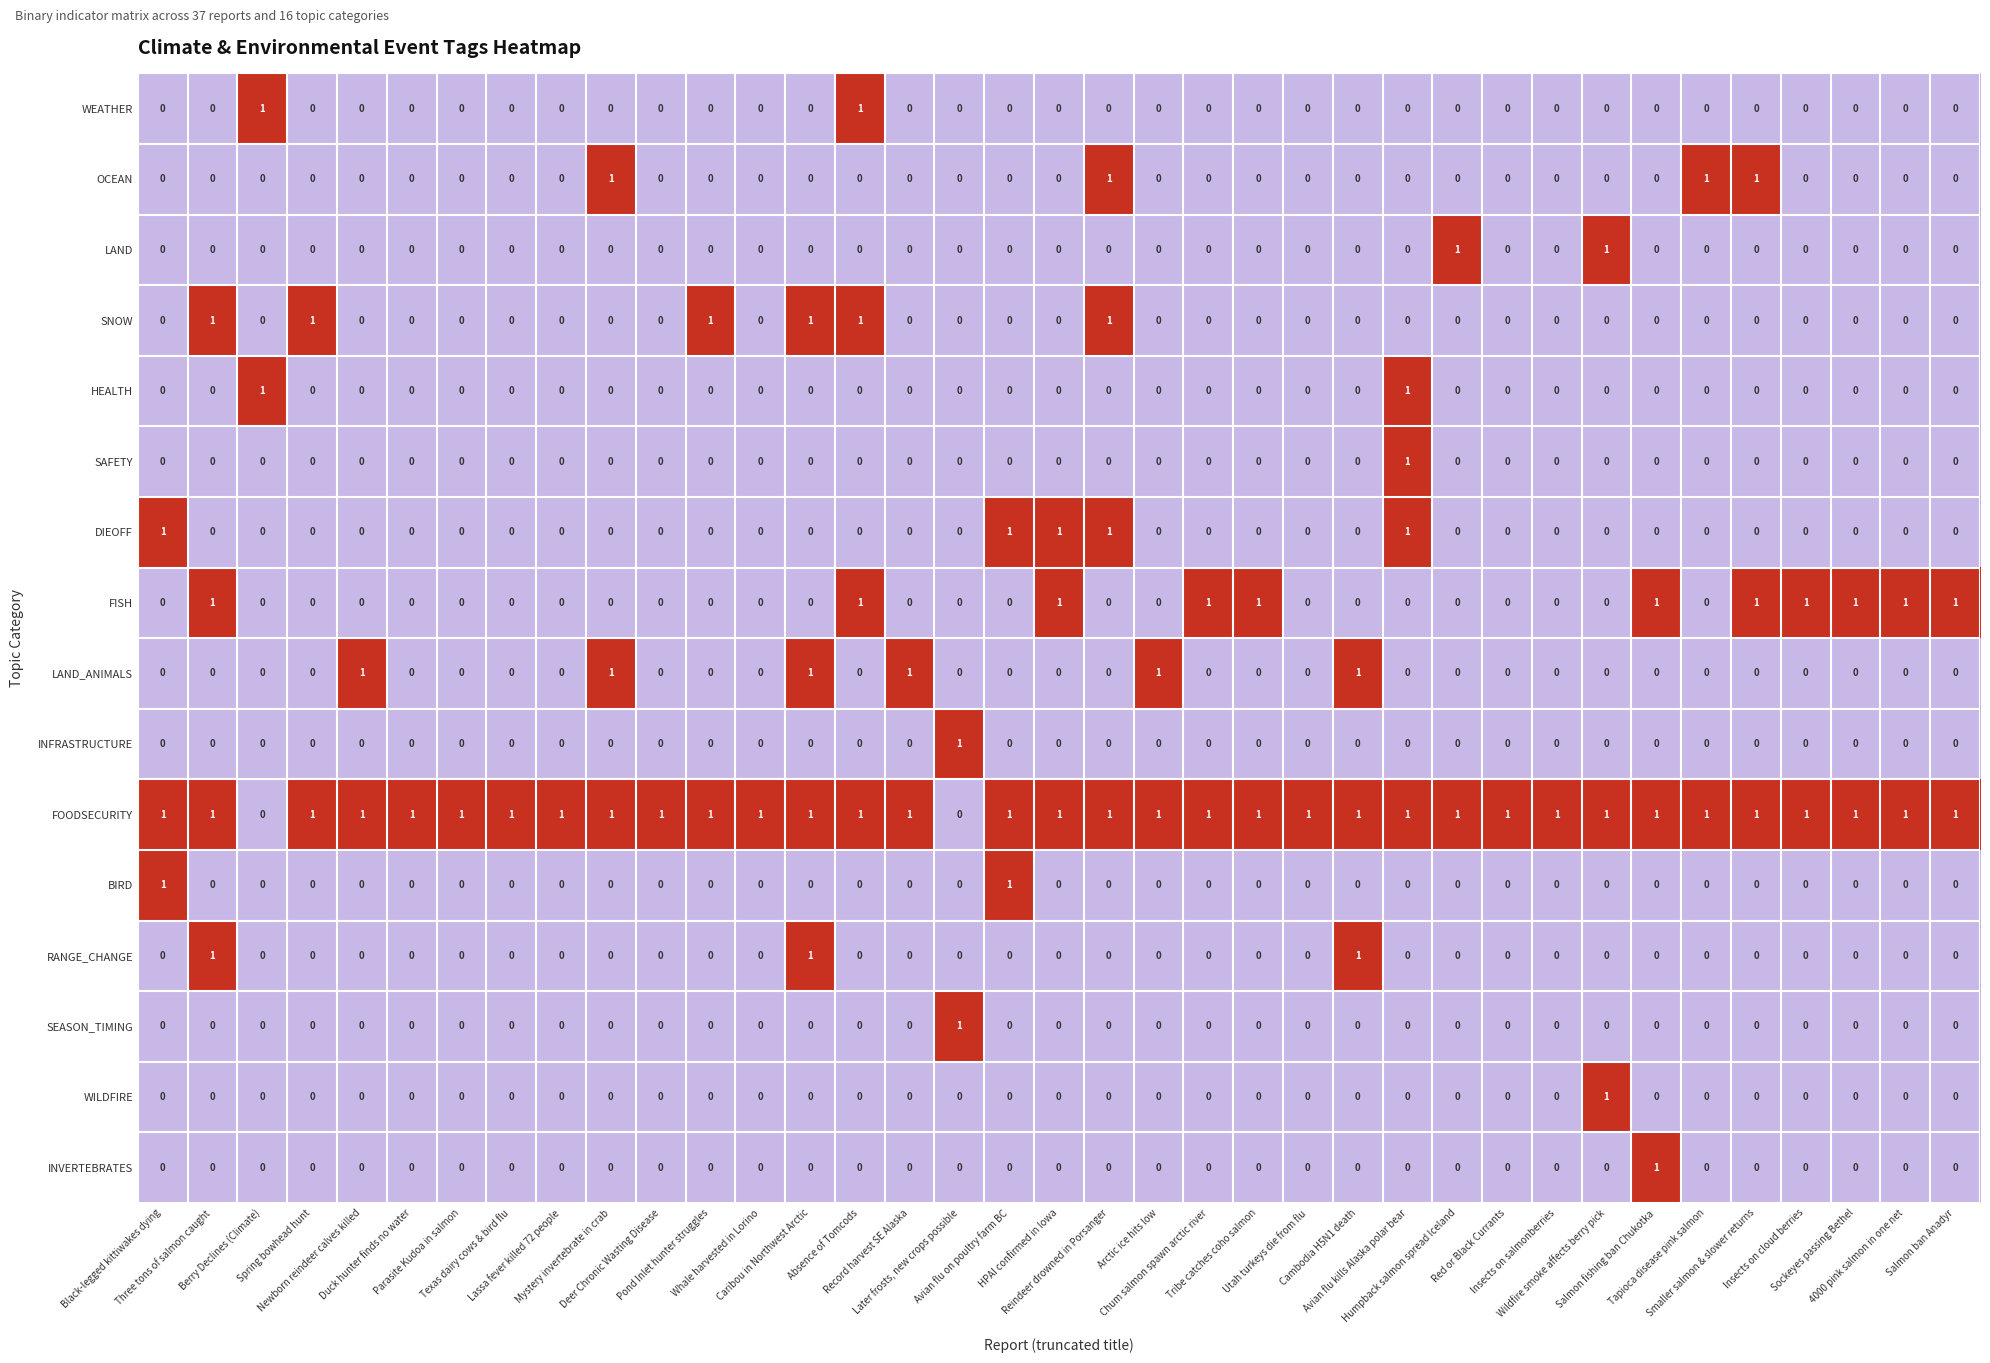

How many RANGE_CHANGE values are between 0 and 1?

37